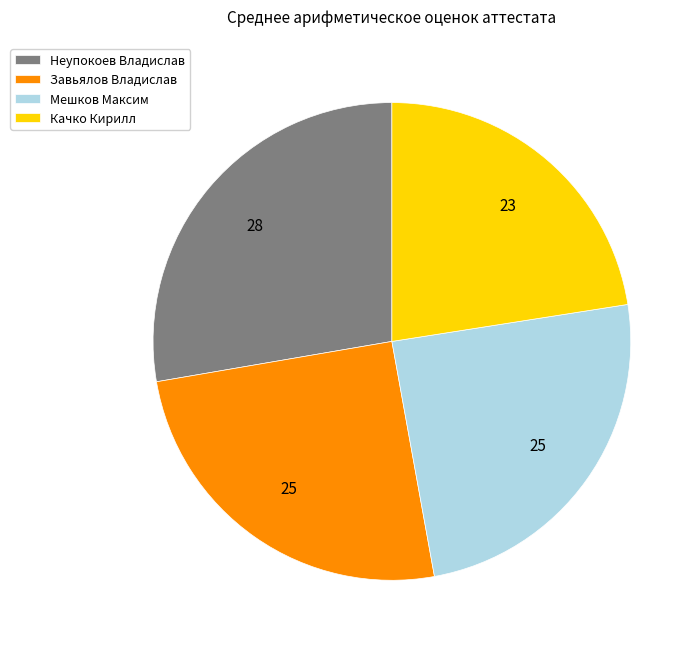

What is the ratio of the value at Мешков Максим to the value at Неупокоев Владислав?

0.9